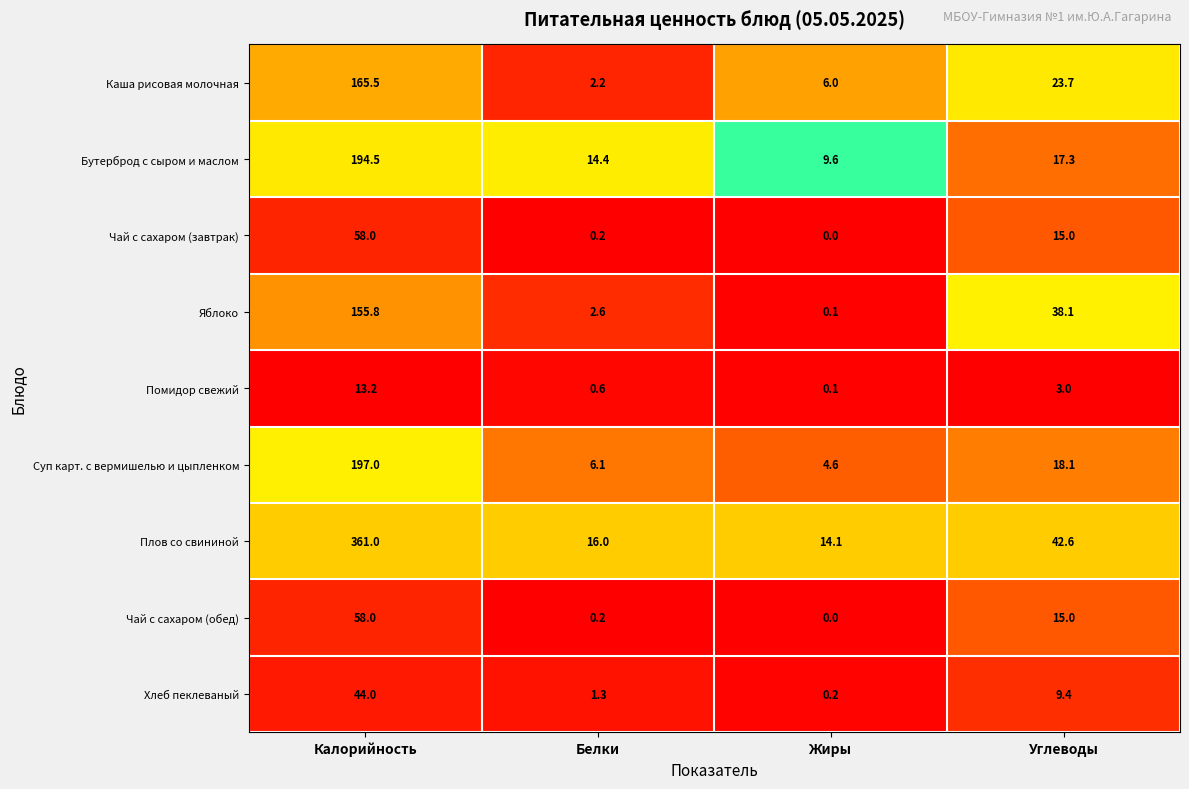

At how many categories does at least one series exceed 0?

4